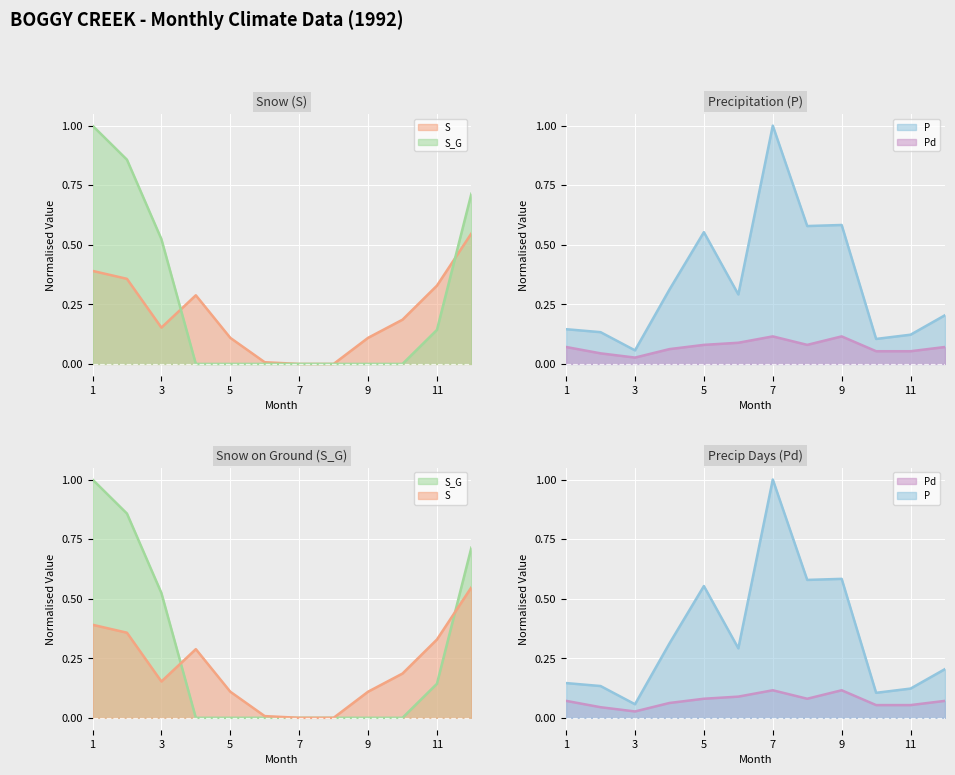

At which category does the chart reach its peak across all series?

7